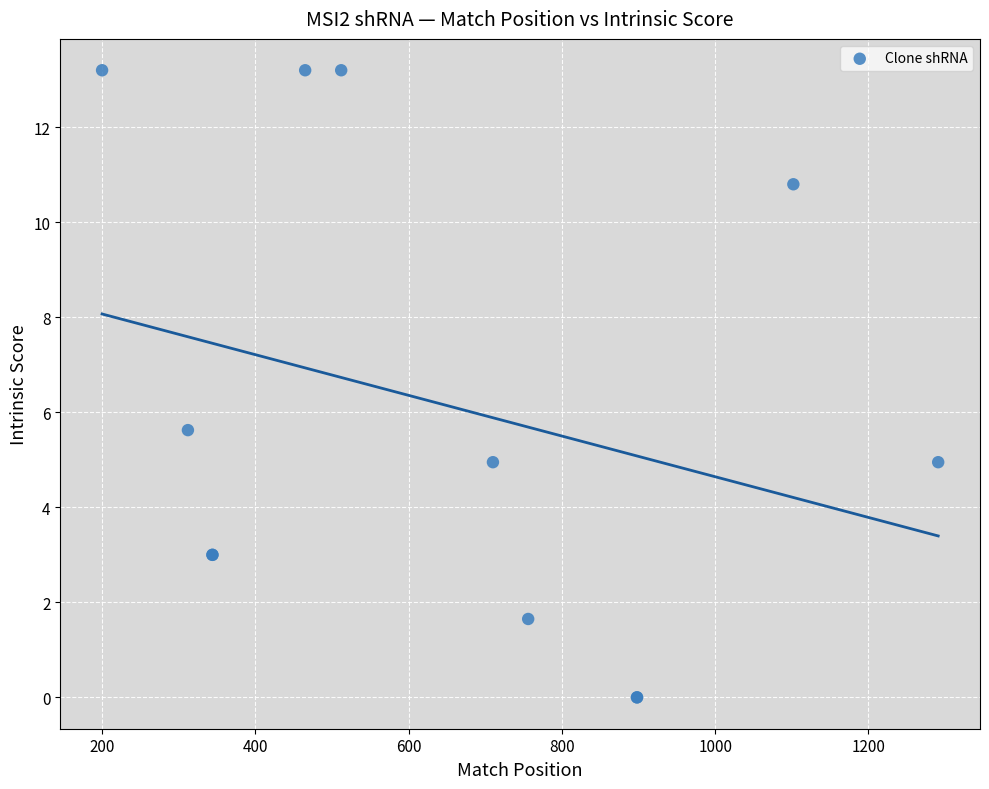

What Y value in the scatter plot is closest to 6?

5.6